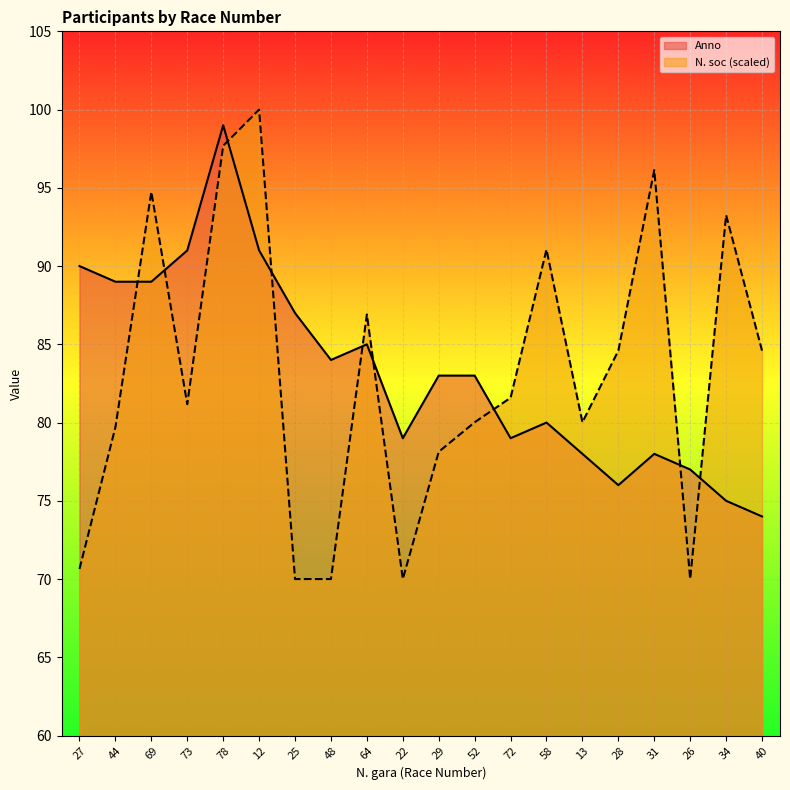

Which category has the highest value in the Anno series?

78